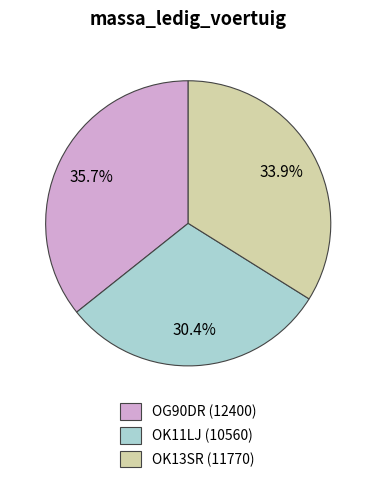

To the nearest percent, what portion does OK13SR represent?

34%